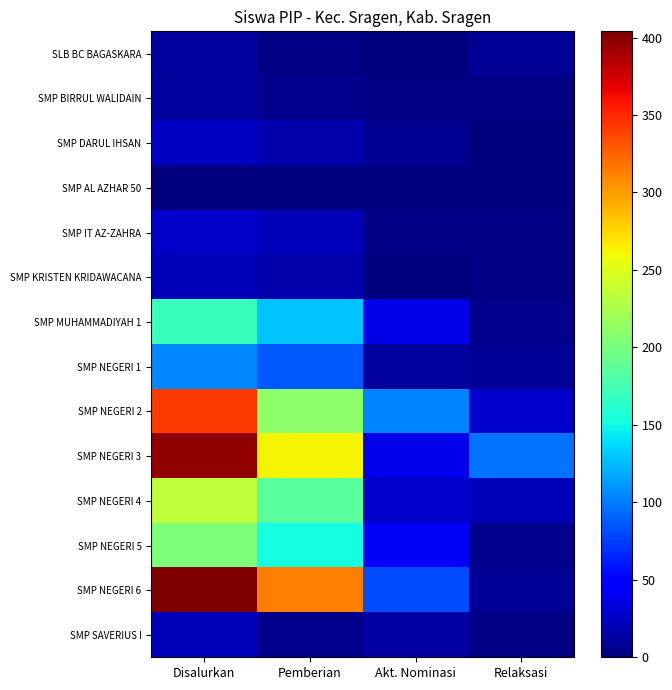

Reading right to left, extract all data points from this chart.

SLB BC BAGASKARA: Relaksasi=9	Akt. Nominasi=0	Pemberian=3	Disalurkan=12
SMP BIRRUL WALIDAIN: Relaksasi=3	Akt. Nominasi=3	Pemberian=5	Disalurkan=11
SMP DARUL IHSAN: Relaksasi=0	Akt. Nominasi=7	Pemberian=17	Disalurkan=24
SMP AL AZHAR 50: Relaksasi=0	Akt. Nominasi=0	Pemberian=1	Disalurkan=1
SMP IT AZ-ZAHRA: Relaksasi=2	Akt. Nominasi=3	Pemberian=21	Disalurkan=26
SMP KRISTEN KRIDAWACANA: Relaksasi=3	Akt. Nominasi=0	Pemberian=17	Disalurkan=20
SMP MUHAMMADIYAH 1: Relaksasi=5	Akt. Nominasi=37	Pemberian=128	Disalurkan=170
SMP NEGERI 1: Relaksasi=9	Akt. Nominasi=10	Pemberian=86	Disalurkan=105
SMP NEGERI 2: Relaksasi=28	Akt. Nominasi=104	Pemberian=210	Disalurkan=342
SMP NEGERI 3: Relaksasi=97	Akt. Nominasi=38	Pemberian=262	Disalurkan=397
SMP NEGERI 4: Relaksasi=21	Akt. Nominasi=27	Pemberian=186	Disalurkan=234
SMP NEGERI 5: Relaksasi=5	Akt. Nominasi=44	Pemberian=153	Disalurkan=202
SMP NEGERI 6: Relaksasi=9	Akt. Nominasi=81	Pemberian=314	Disalurkan=404
SMP SAVERIUS I: Relaksasi=2	Akt. Nominasi=13	Pemberian=6	Disalurkan=21